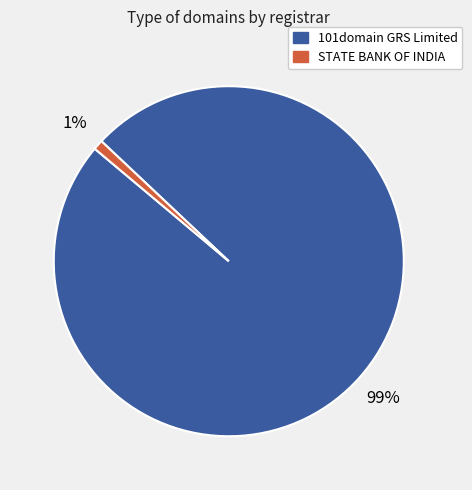

Do 101domain GRS Limited and STATE BANK OF INDIA together represent more than half of the pie?

Yes